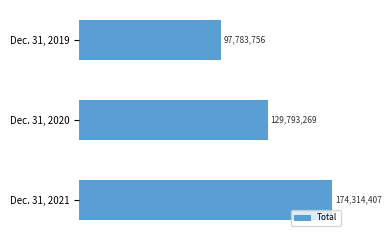

Where is the data nearest to the value 136049081?

Dec. 31, 2020